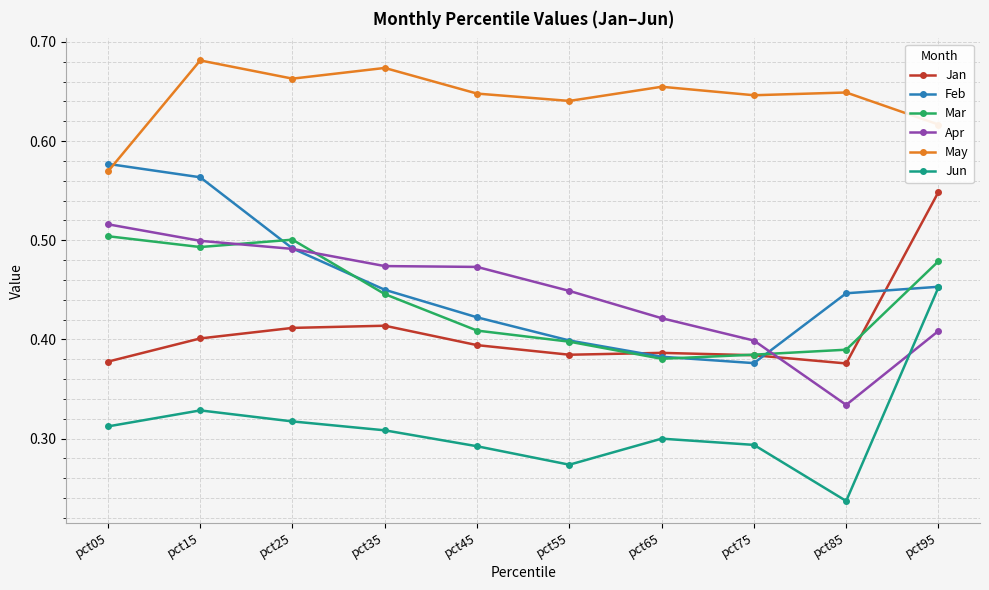

Does the chart have visible grid lines?

Yes